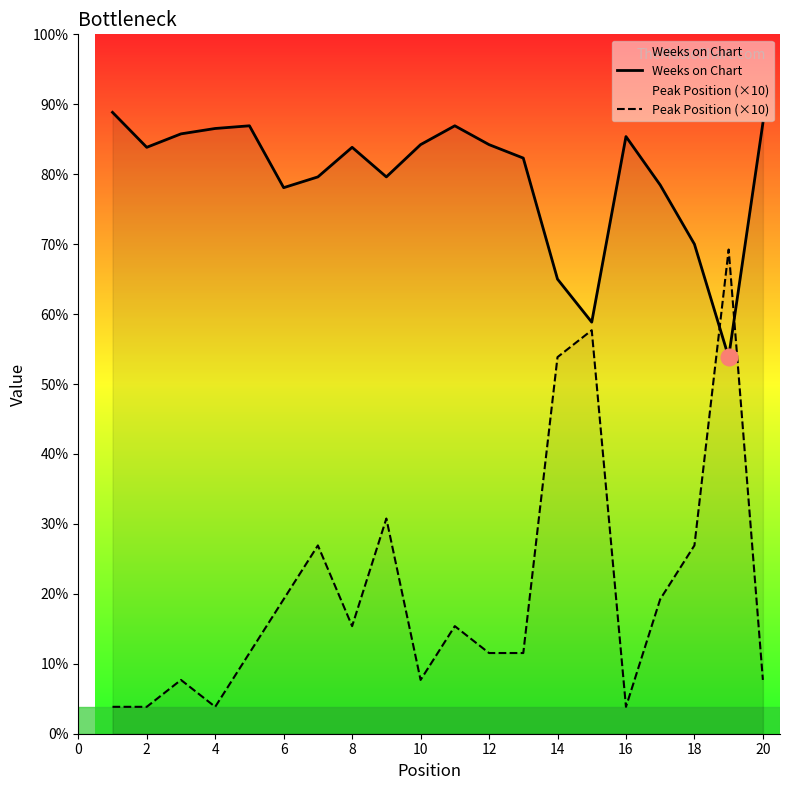

Is the value of Weeks on Chart at 16 greater than the value of Peak Position (×10) at 8?

Yes